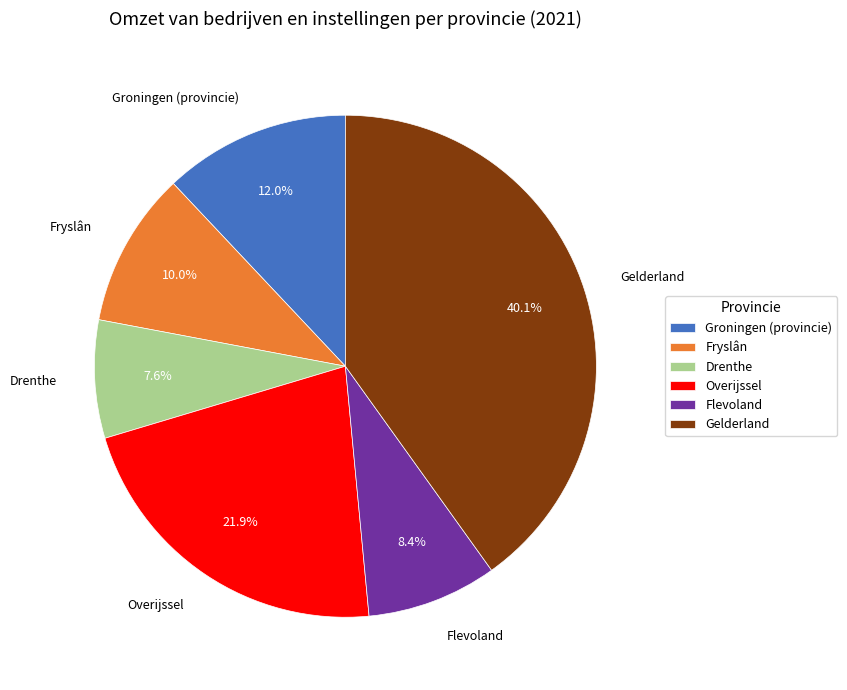

To the nearest percent, what is the average slice percentage?

17%